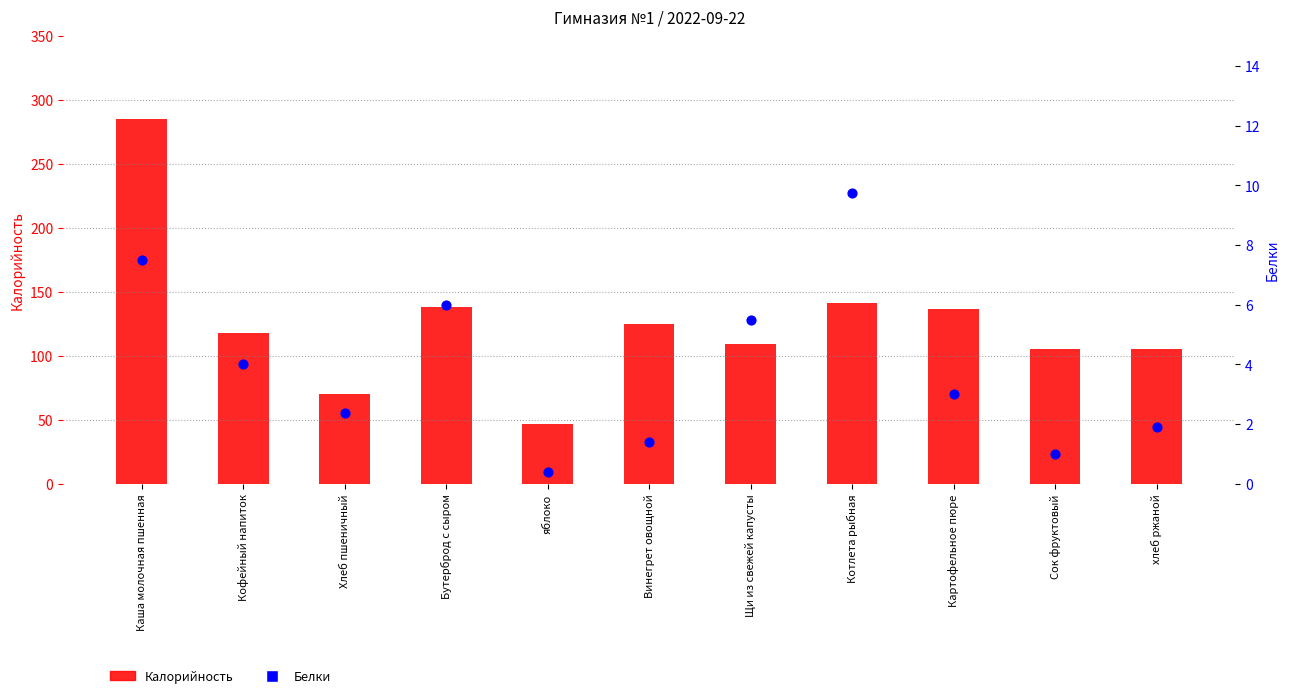

At which category is the sum across all series the highest?

Каша молочная пшенная